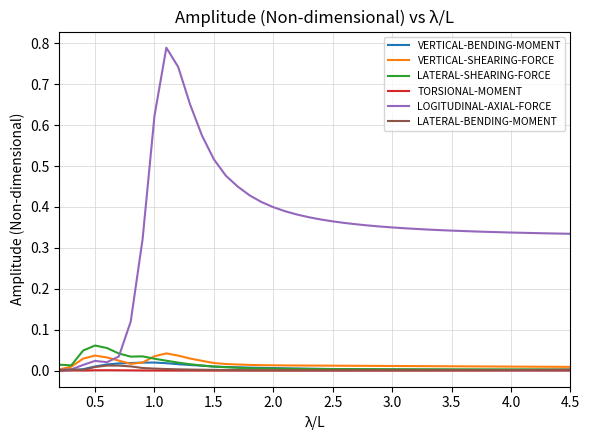

Which series has the largest total across all categories?

LOGITUDINAL-AXIAL-FORCE